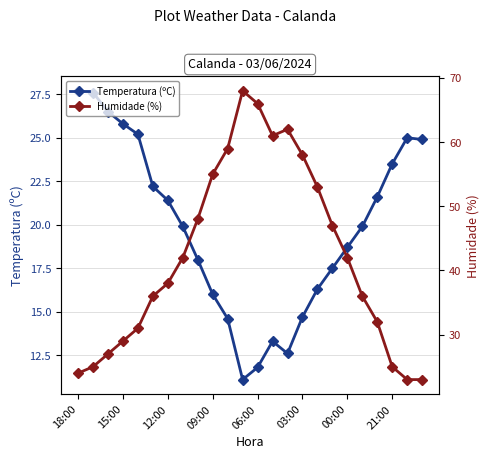

How many categories are shown in the chart?

24